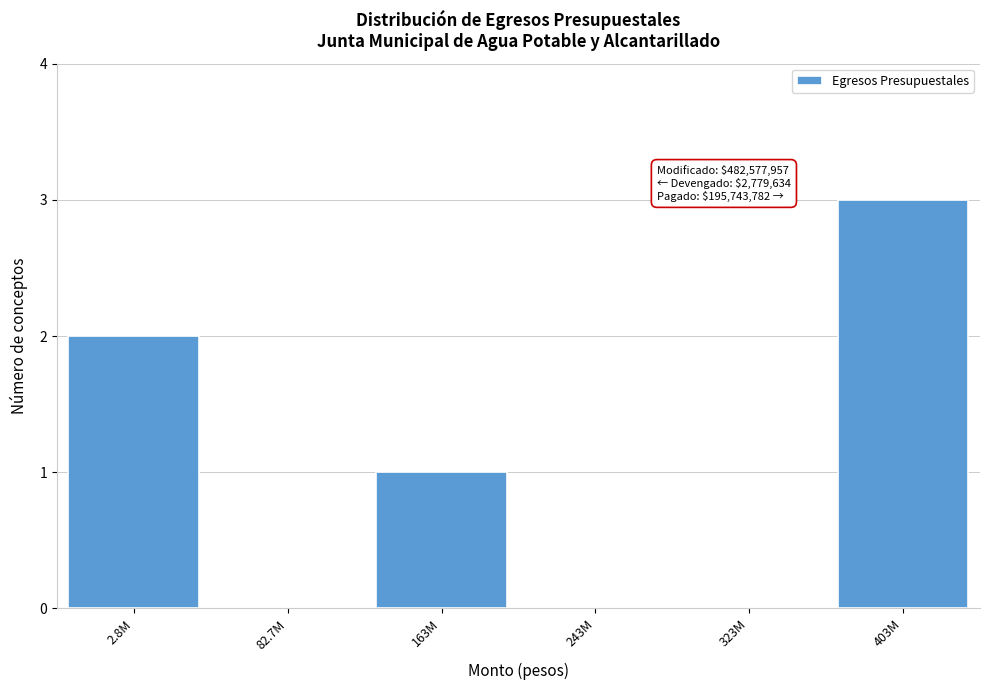

Reading left to right, list all the values displayed in this chart.

2.8M=2	82.7M=0	163M=1	243M=0	323M=0	403M=3